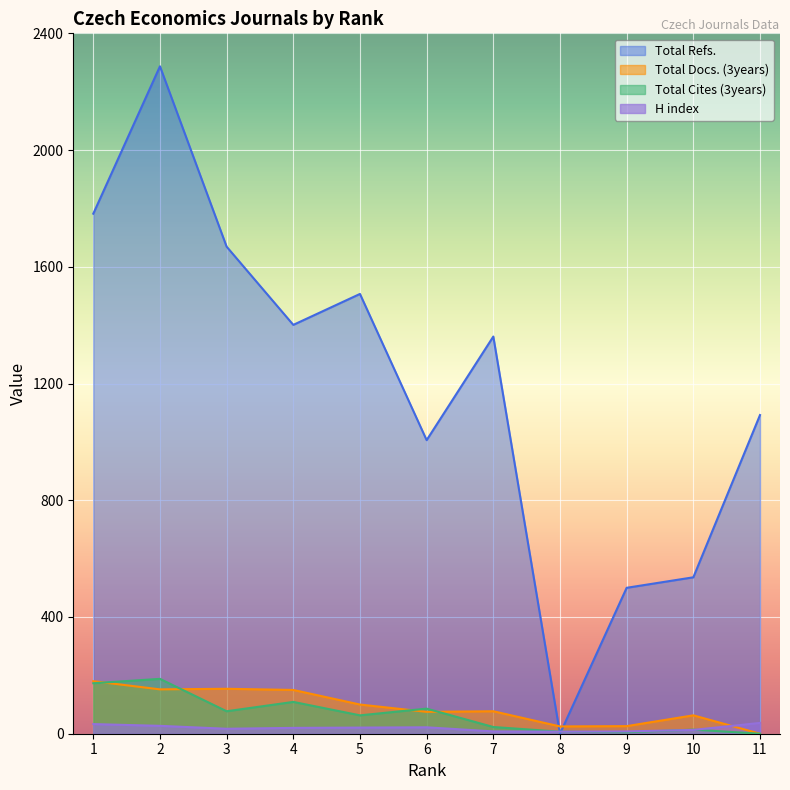

Between 3 and 11, which series saw the biggest shift?

Total Refs.